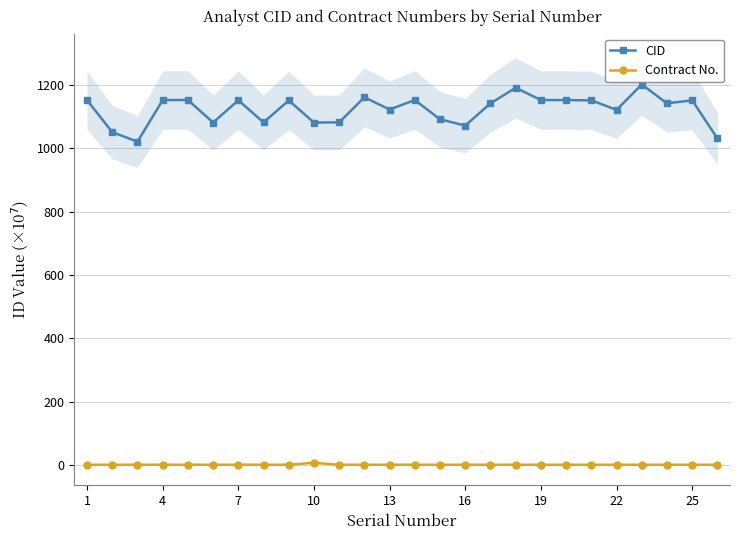

What is the difference between the maximum and second lowest values in the Contract No. series?

6.1